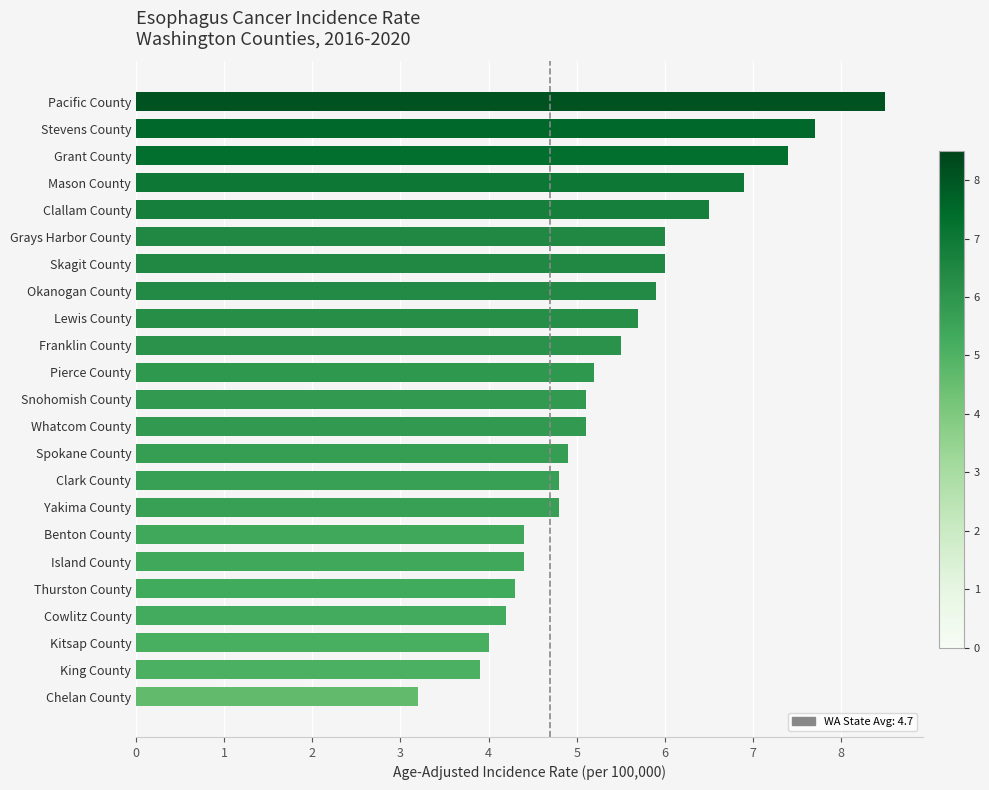

What is the change in value from Stevens County to Snohomish County?

-2.6